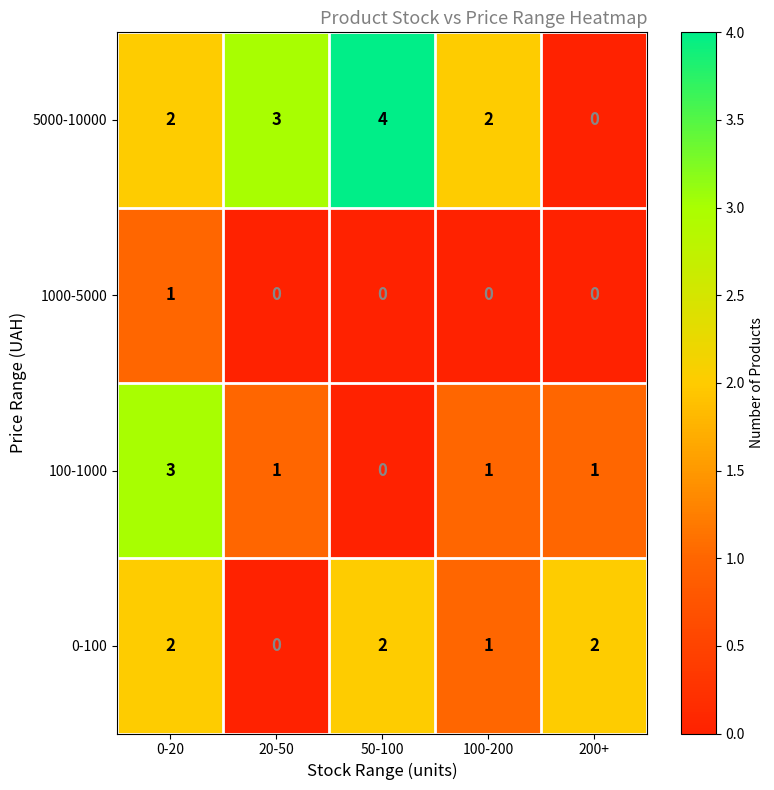

Rank the series by their maximum value, from lowest to highest.

1000-5000, 0-100, 100-1000, 5000-10000